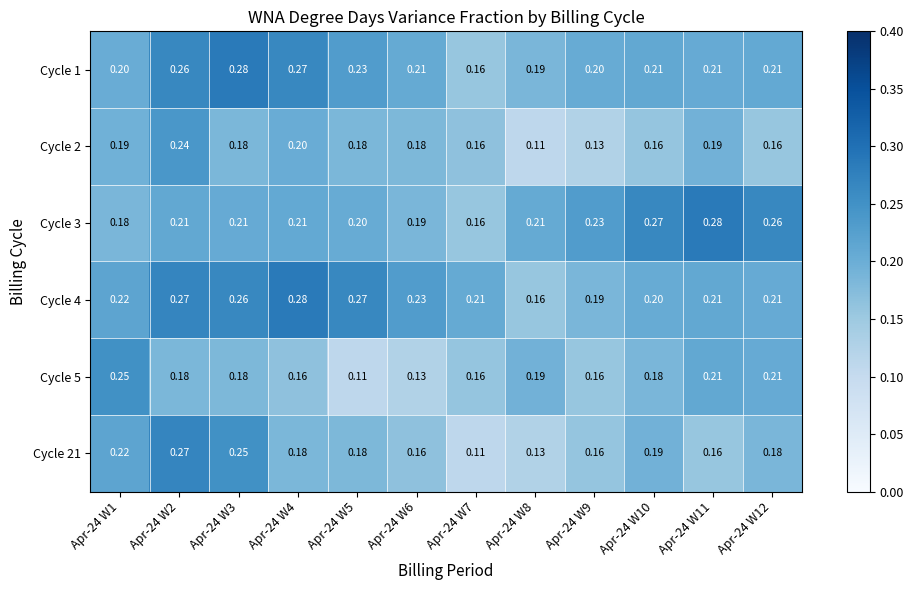

Count the number of categories in the chart.

12